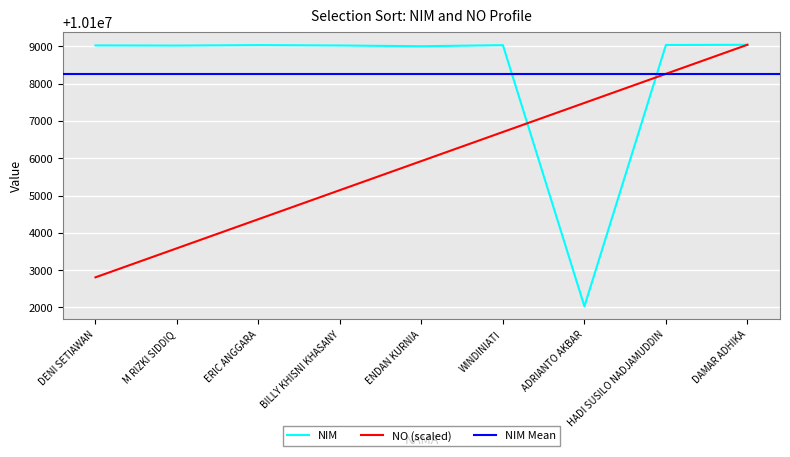

Is it true that NO equals 10102808.4 at DENI SETIAWAN?

True